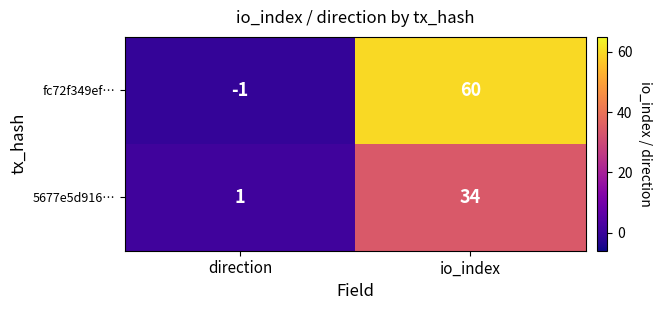

True or false: 5677e5d916… has a value of 1 at direction.

True